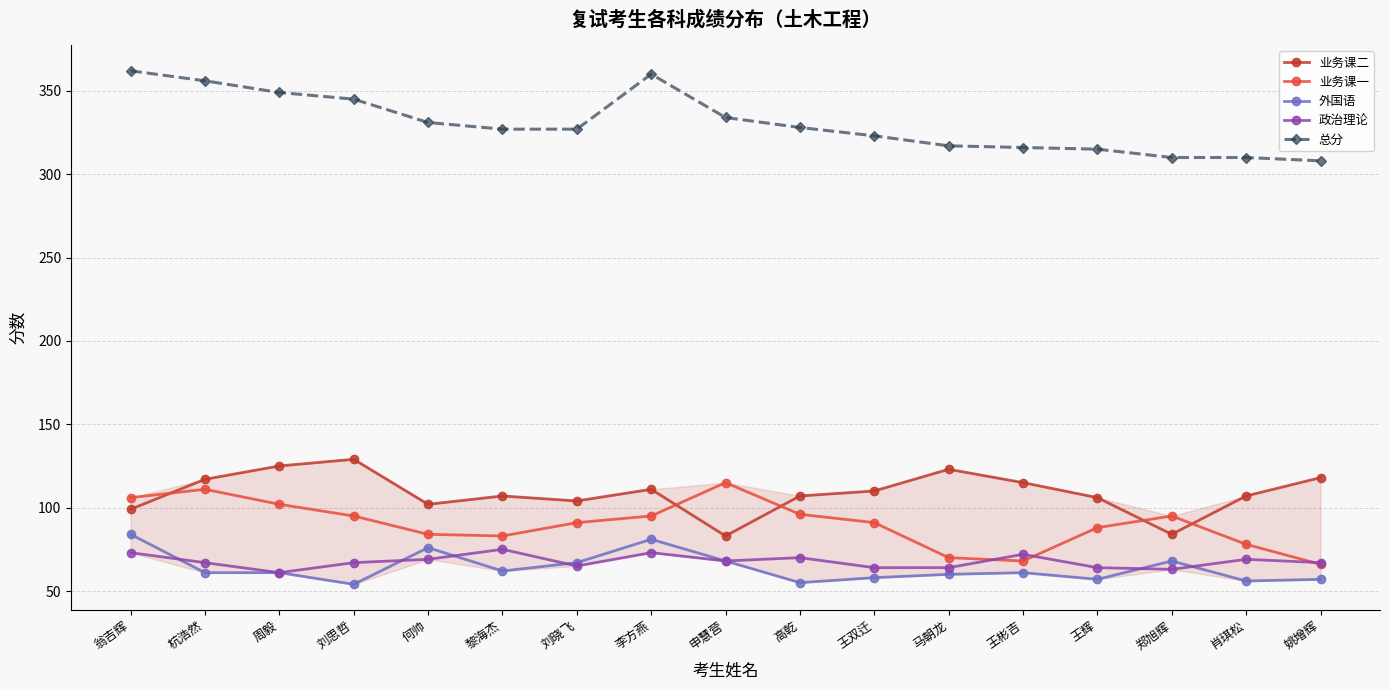

What is the average value of the 业务课二 series?

109